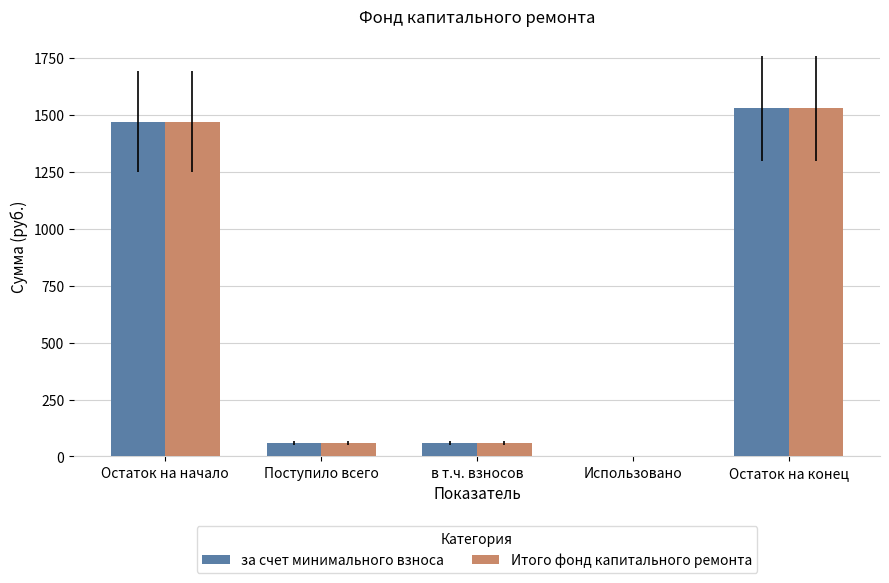

Which category has the highest value across all series?

Остаток на конец